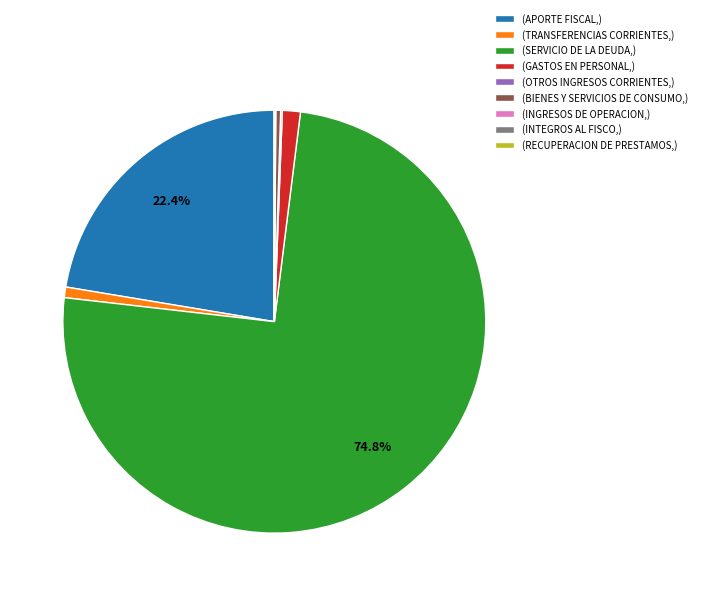

Combined, do (GASTOS EN PERSONAL,) and (SERVICIO DE LA DEUDA,) account for over 50%?

Yes